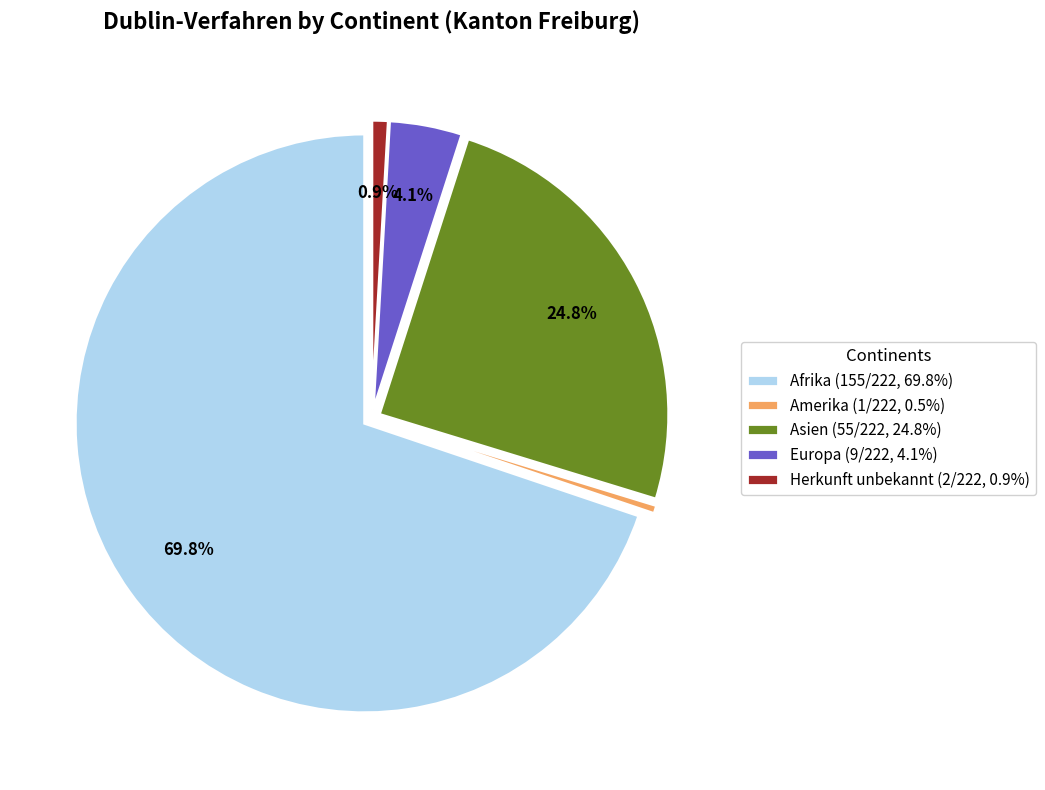

Is it true that Afrika is 65% of the pie?

False